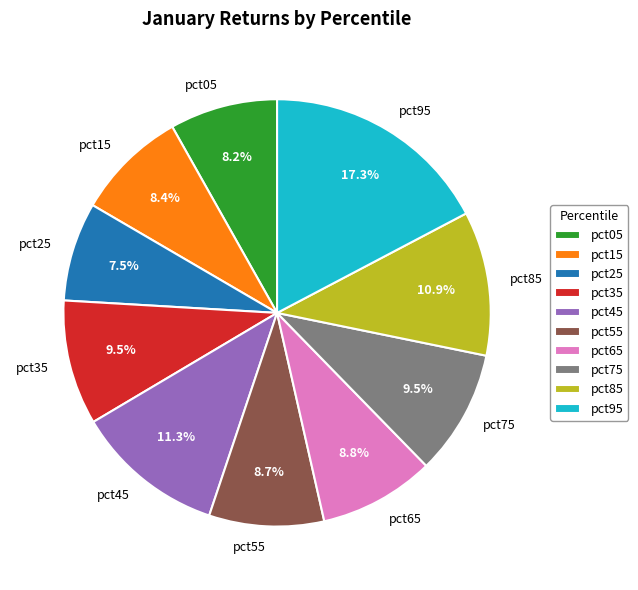

True or false: pct65 accounts for 21% of the total.

False